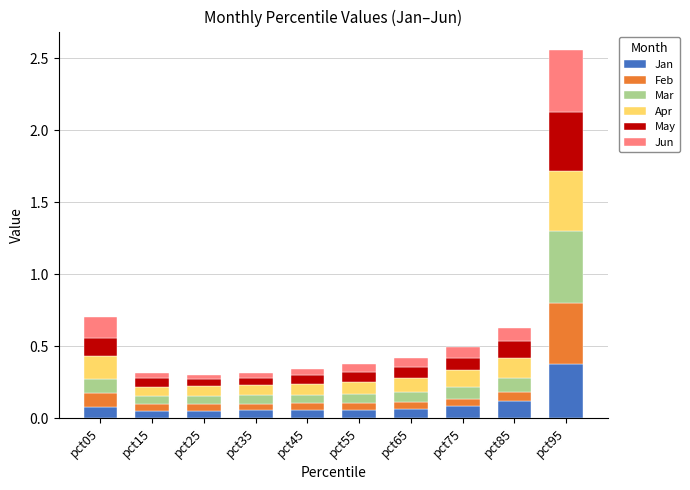

Are the bars grouped side by side (vs. stacked)?

No